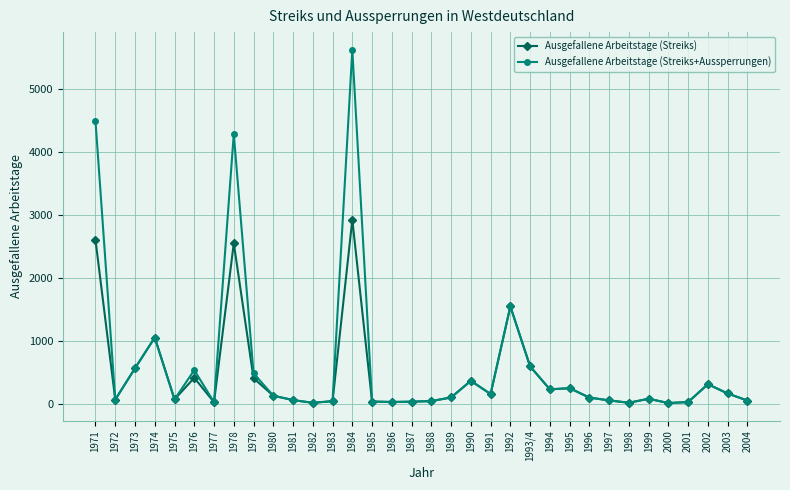

What position from the right is 1984?

21